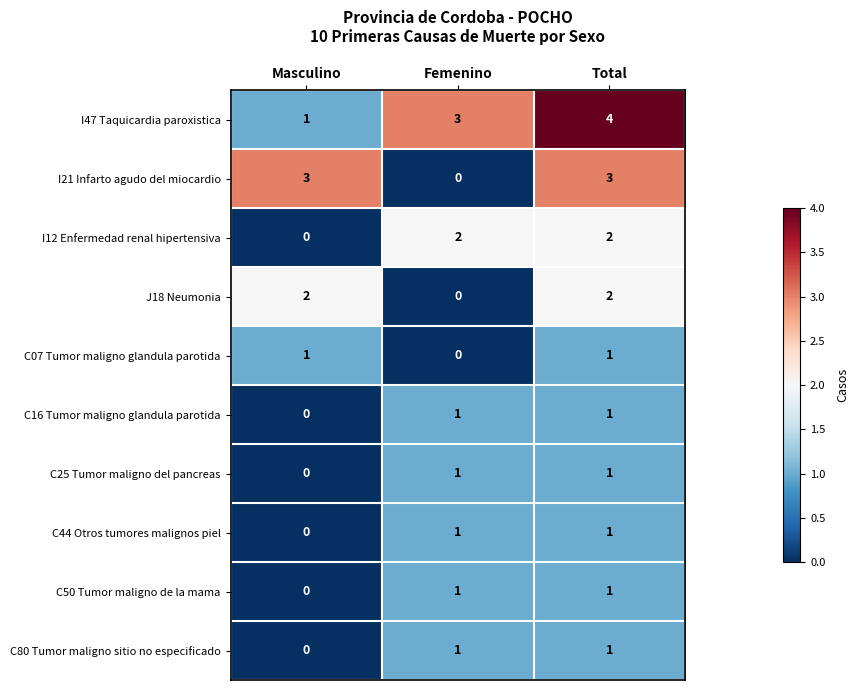

What is the greatest value displayed?

4